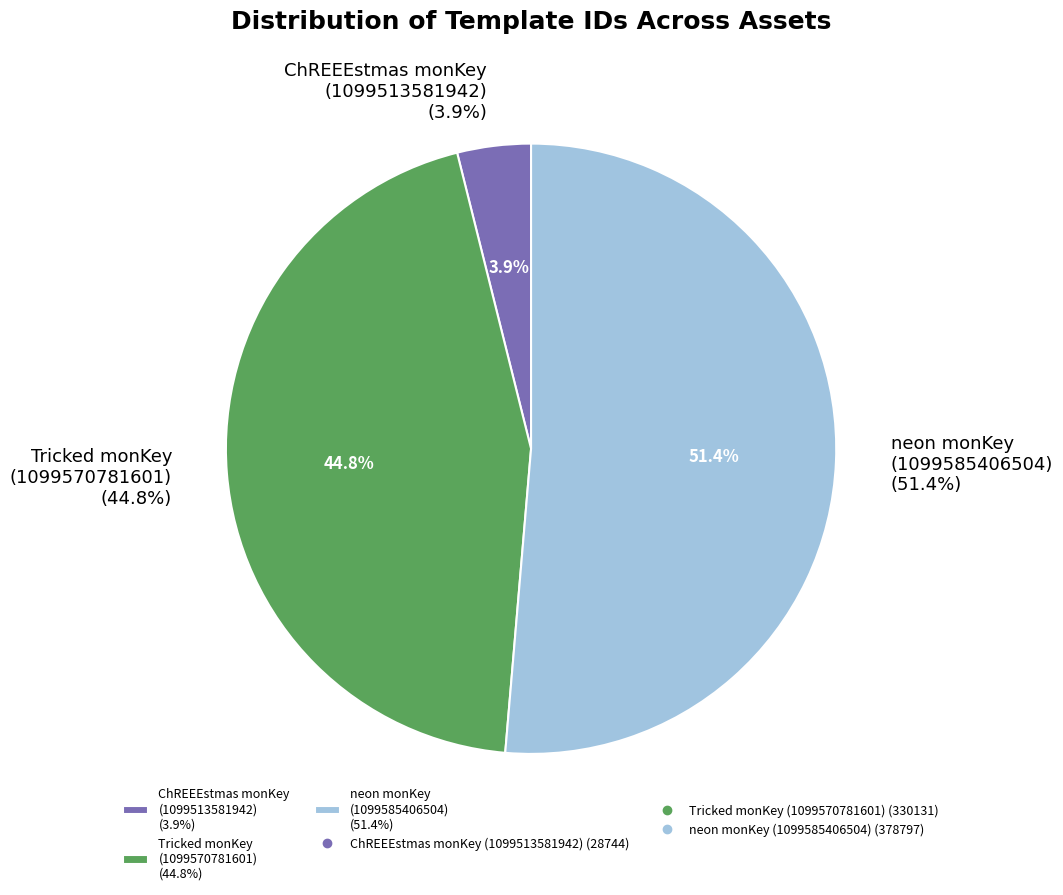

Which category accounts for the majority?

neon monKey
(1099585406504)